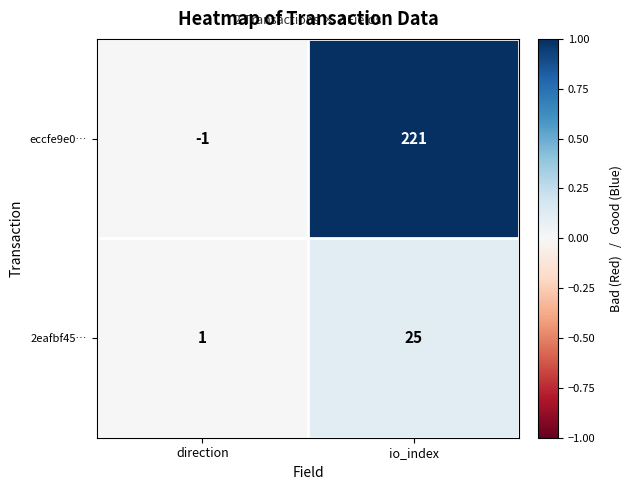

Between direction and io_index, which series saw the biggest shift?

eccfe9e0…